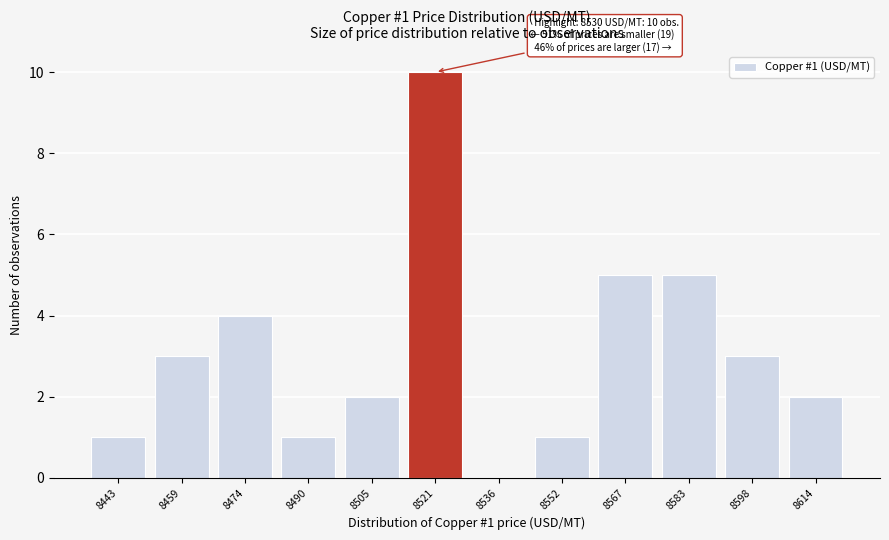

Reading left to right, list all the values displayed in this chart.

8443=1	8459=3	8474=4	8490=1	8505=2	8521=10	8536=0	8552=1	8567=5	8583=5	8598=3	8614=2